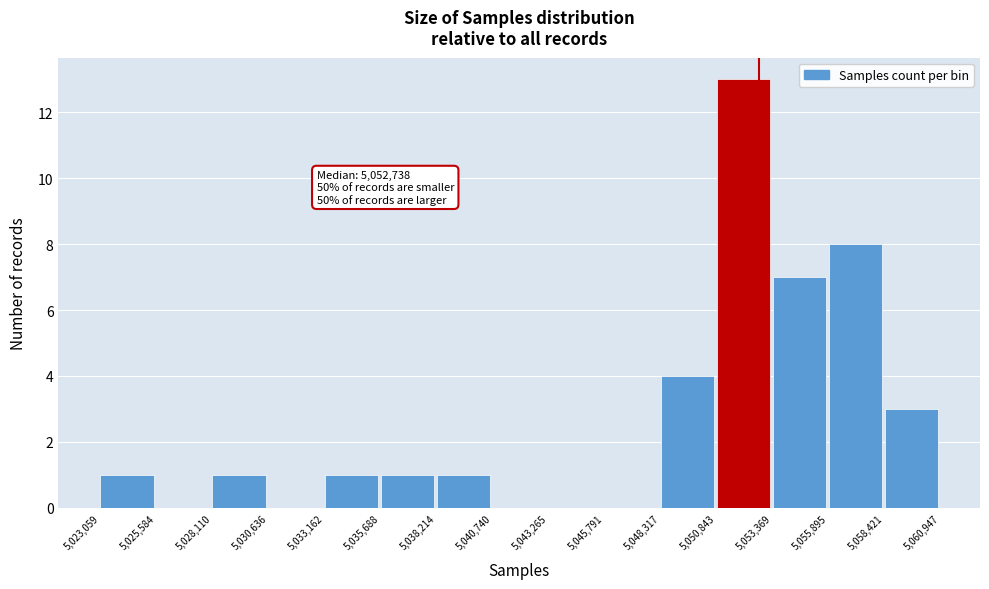

Over which range of the x-axis is the bar tallest?

5,050,843 to 5,053,369